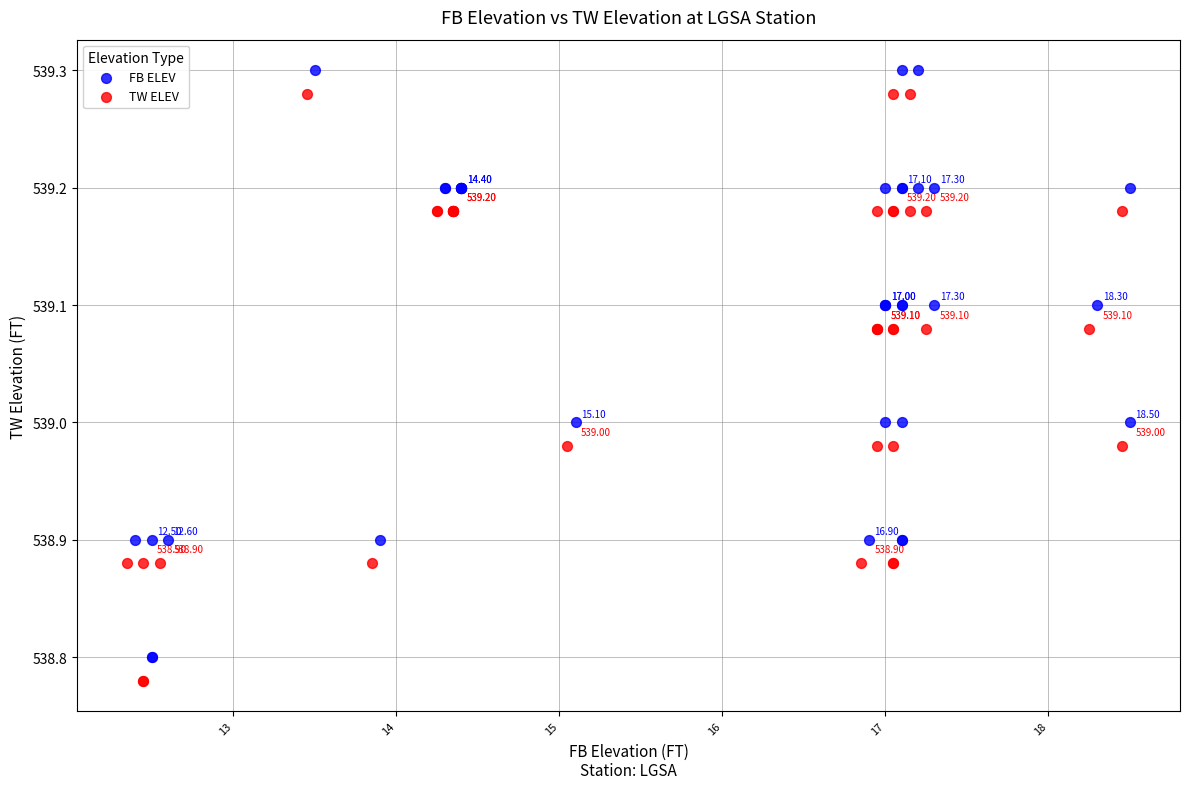

What are all the series names shown in the legend?

FB ELEV, TW ELEV